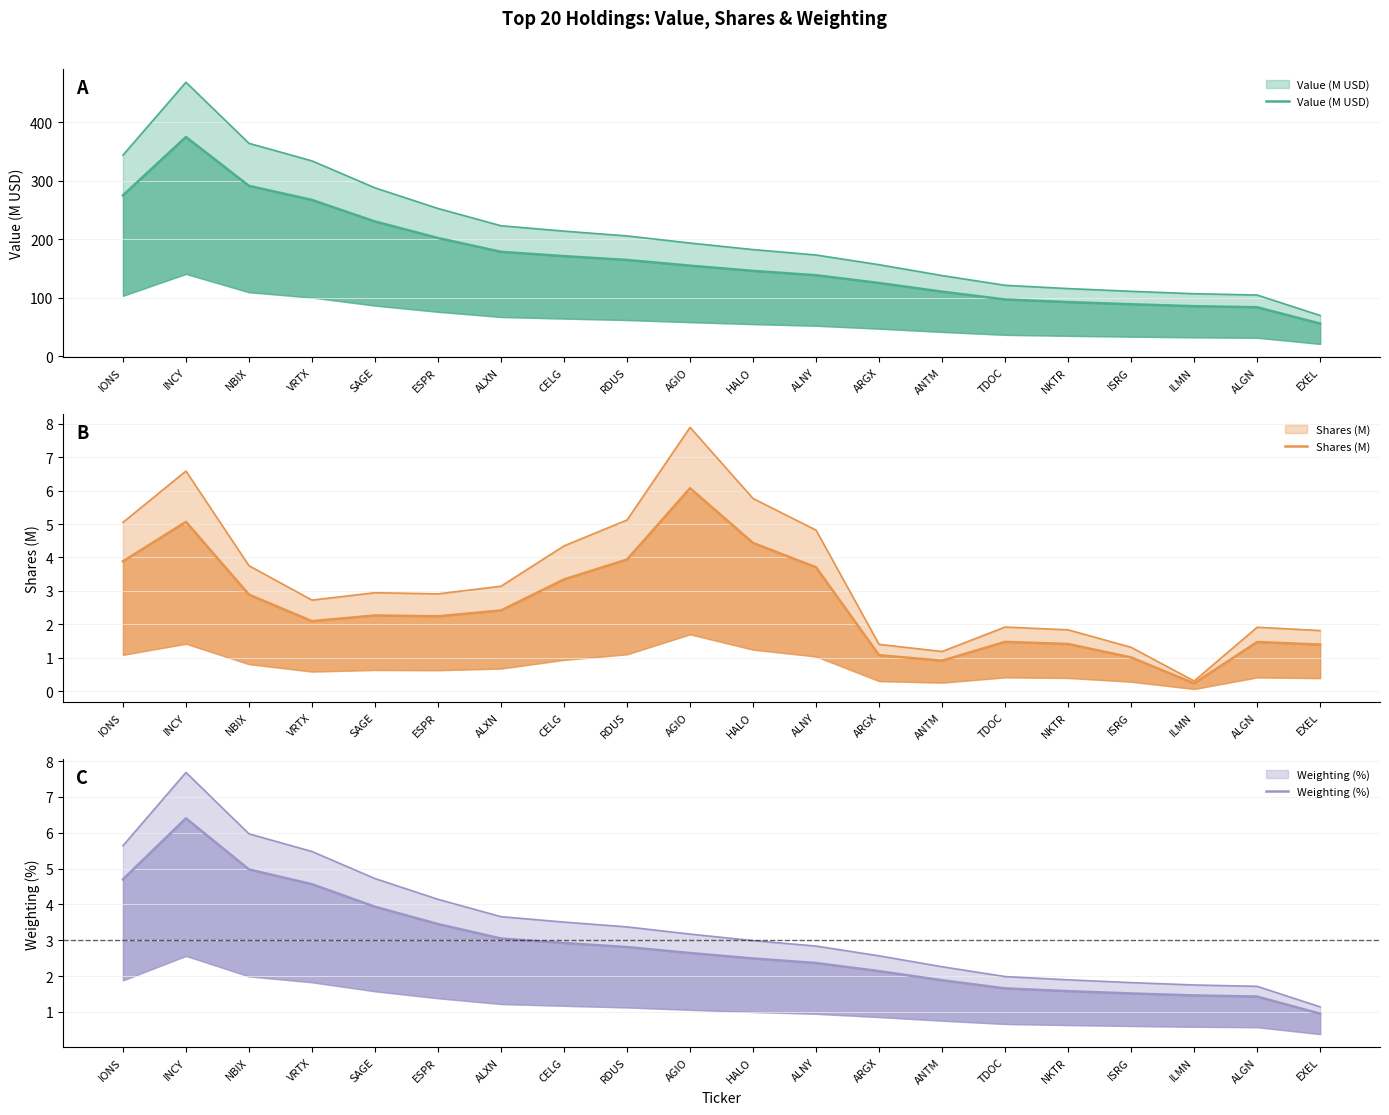

What is the total value across all series at ESPR?

207.8